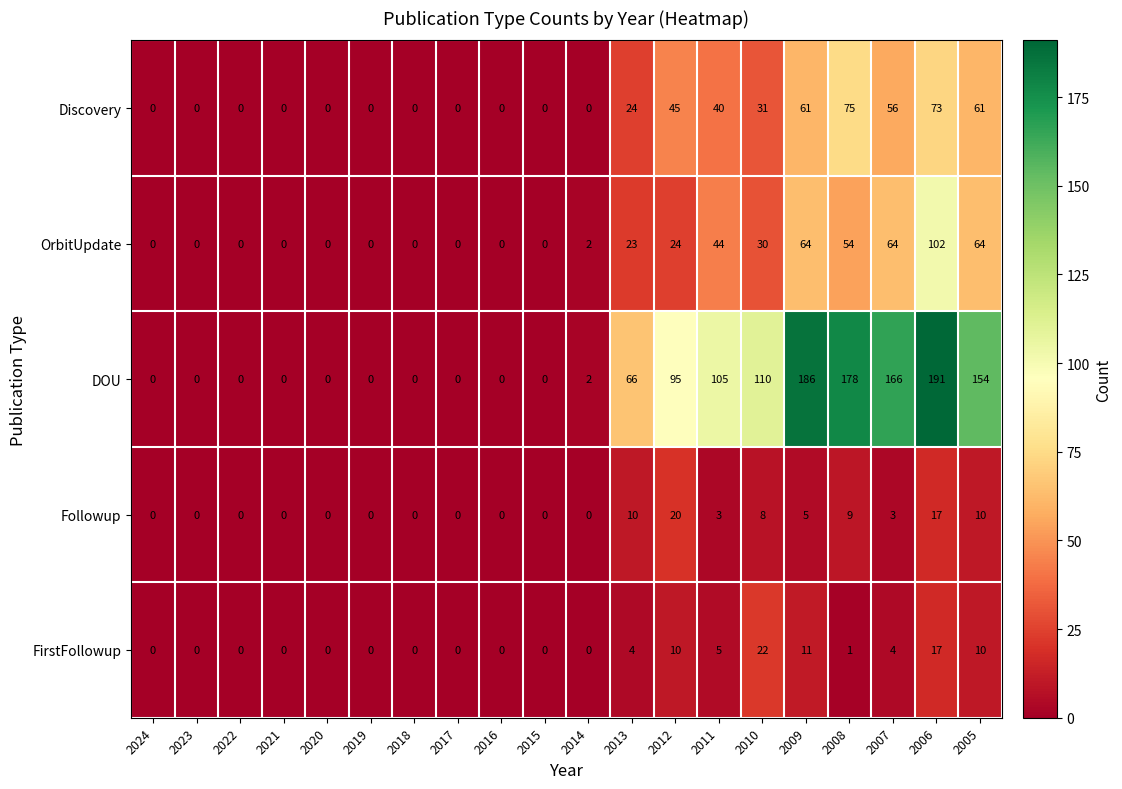

True or false: FirstFollowup has a value of 4 at 2009.

False